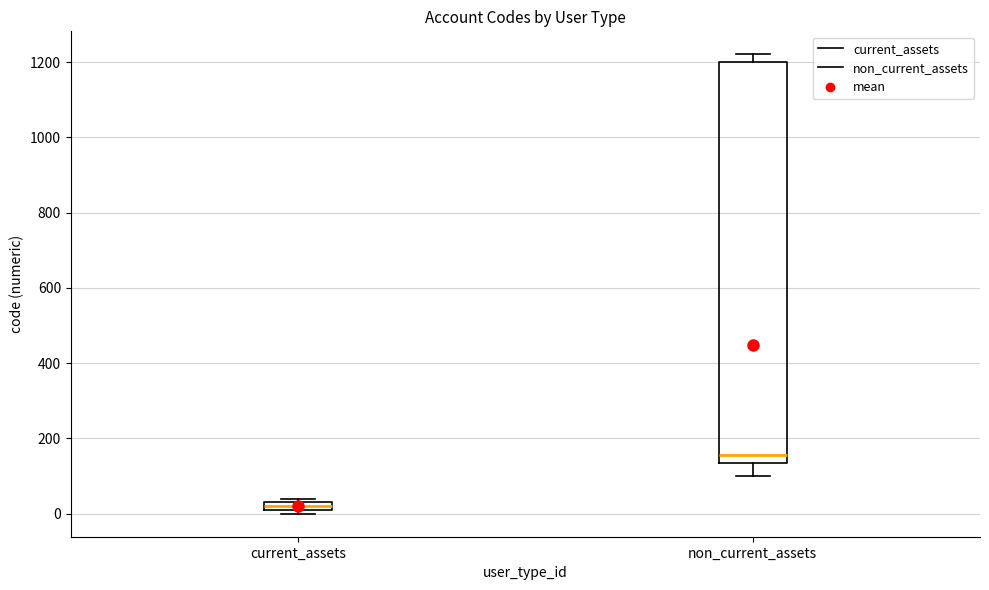

Which box's median line is the highest?

non_current_assets